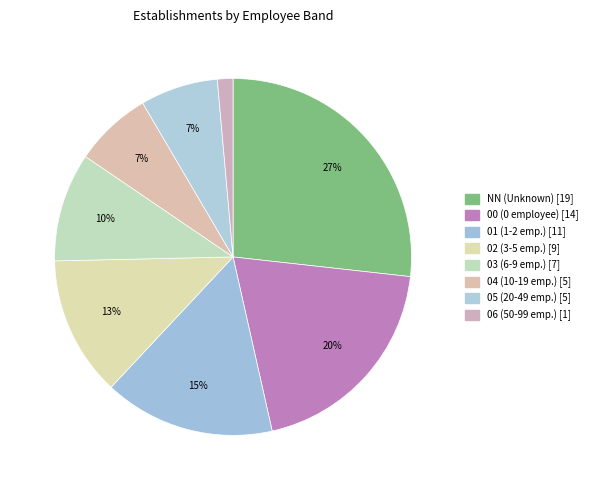

Count the number of slices in the pie.

8